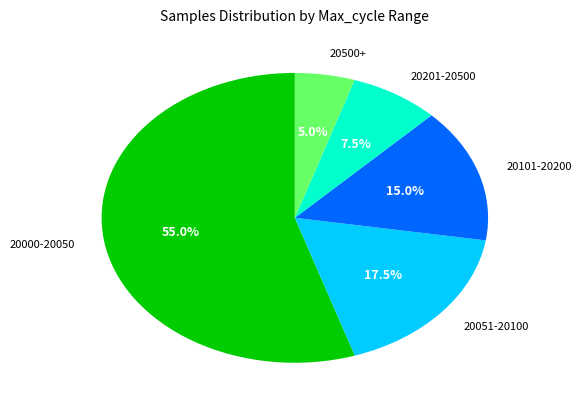

Between 20000-20050 and 20051-20100, which is larger?

20000-20050